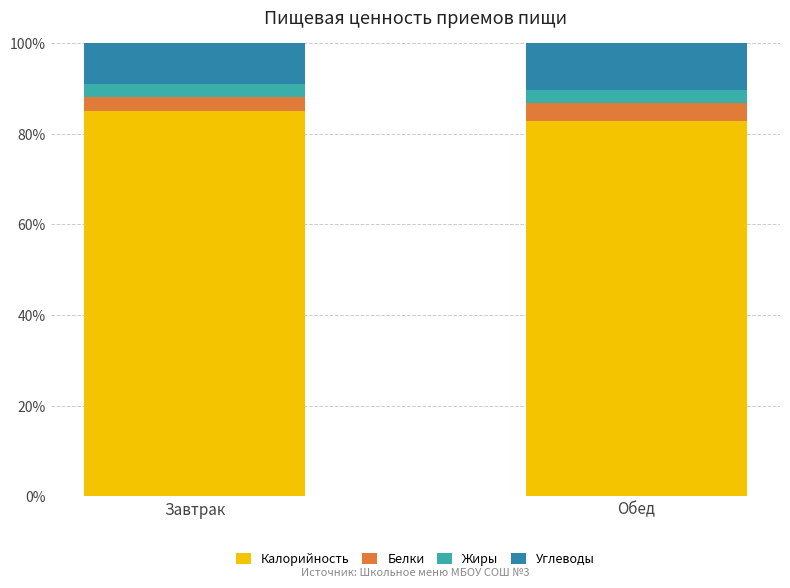

What is the total value across all series at Завтрак?

100.0